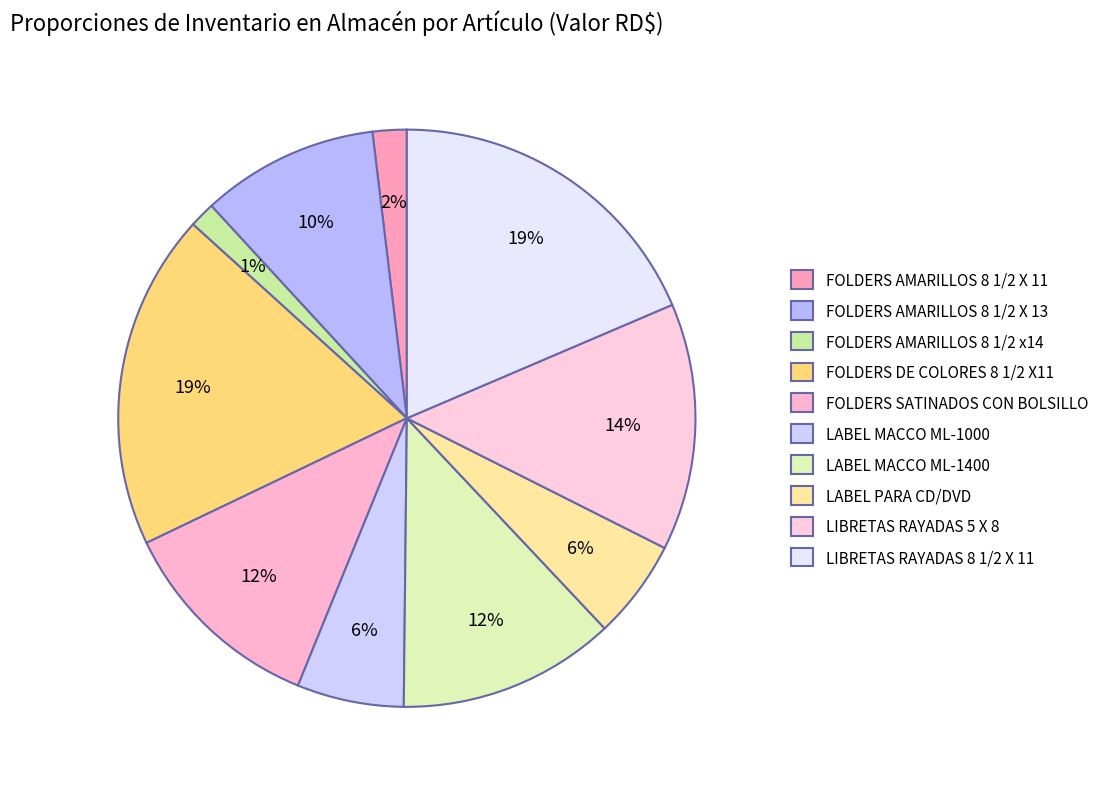

Combined, do FOLDERS AMARILLOS 8 1/2 X 11 and LABEL MACCO ML-1400 account for over 50%?

No